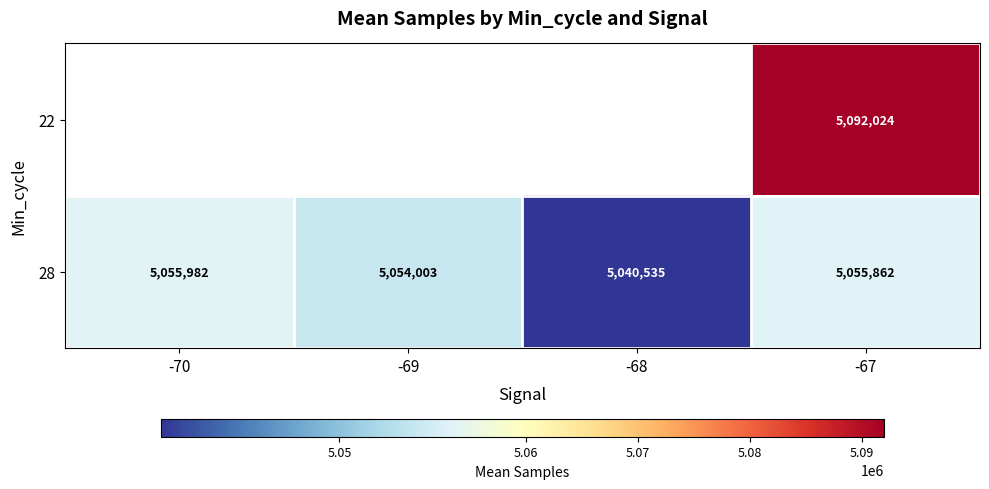

Which category has the lowest value across all series?

-68